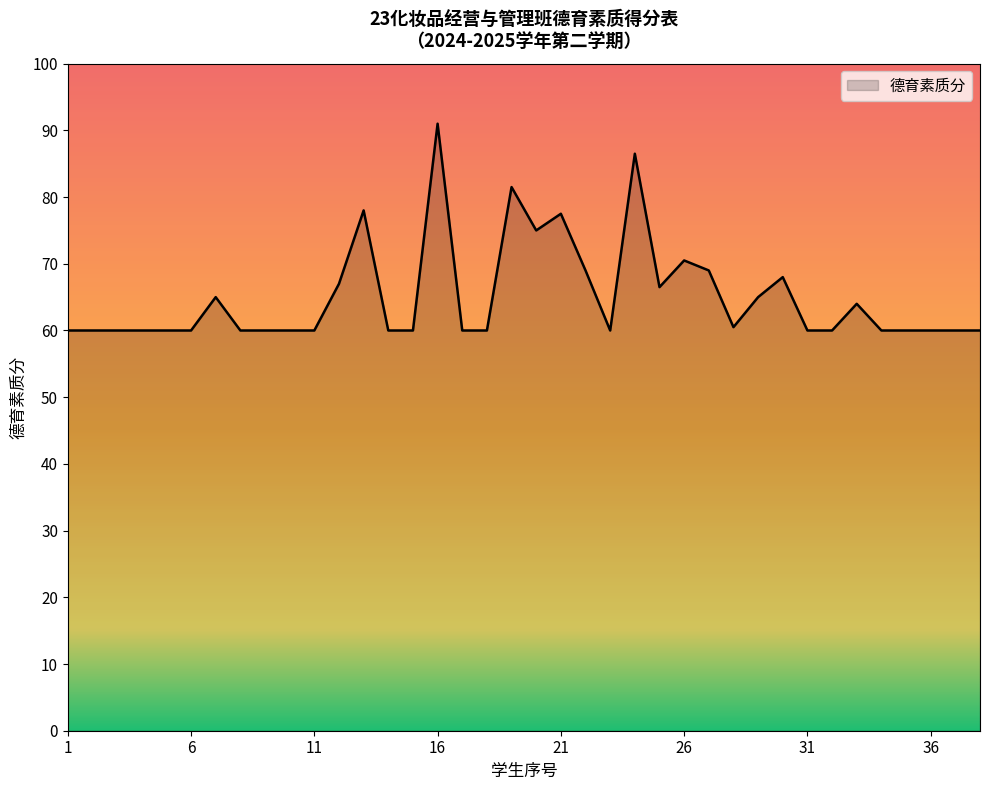

What is the difference between the maximum and minimum values?

31.0